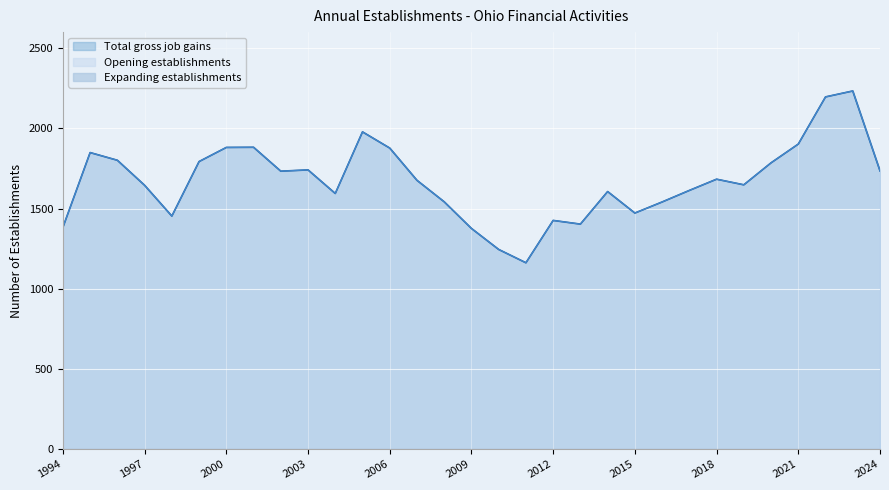

Reading left to right, extract all data points from this chart.

Opening establishments: 1383	1849	1801	1645	1453	1793	1881	1882	1733	1741	1594	1978	1877	1676	1542	1376	1245	1162	1426	1403	1606	1472	1541	1613	1683	1648	1785	1902	2196	2233	1735
Total gross job gains: 1383	1849	1801	1645	1453	1793	1881	1882	1733	1741	1594	1978	1877	1676	1542	1376	1245	1162	1426	1403	1606	1472	1541	1613	1683	1648	1785	1902	2196	2233	1735